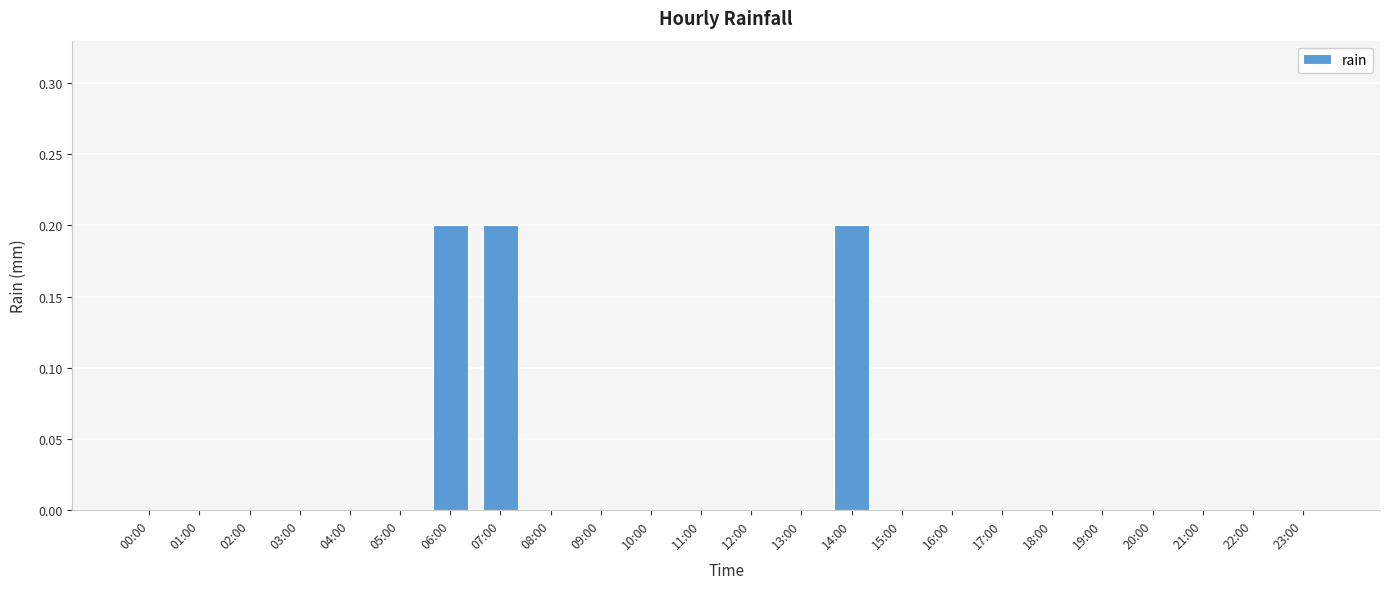

Reading left to right, list all the values displayed in this chart.

0.0	0.0	0.0	0.0	0.0	0.0	0.2	0.2	0.0	0.0	0.0	0.0	0.0	0.0	0.2	0.0	0.0	0.0	0.0	0.0	0.0	0.0	0.0	0.0